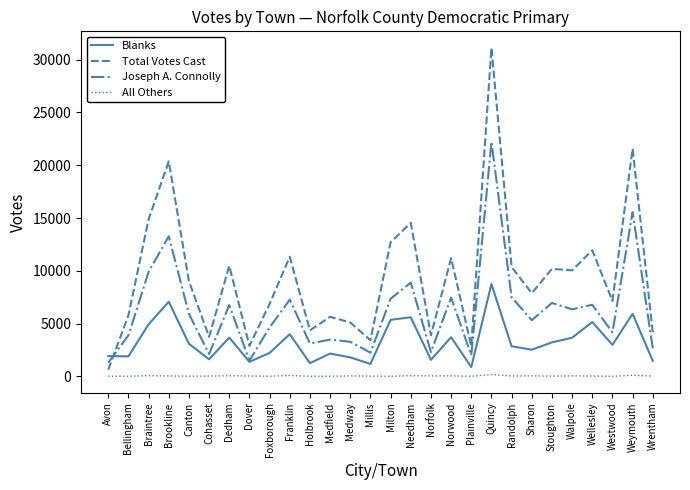

What is the sum of all Total Votes Cast values?

264034